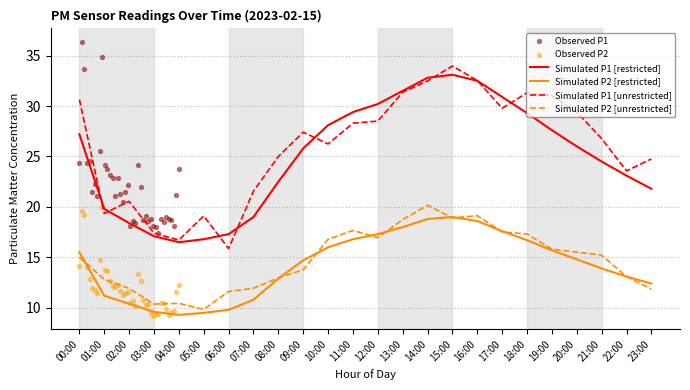

Which series contains the lowest Y value?

P2